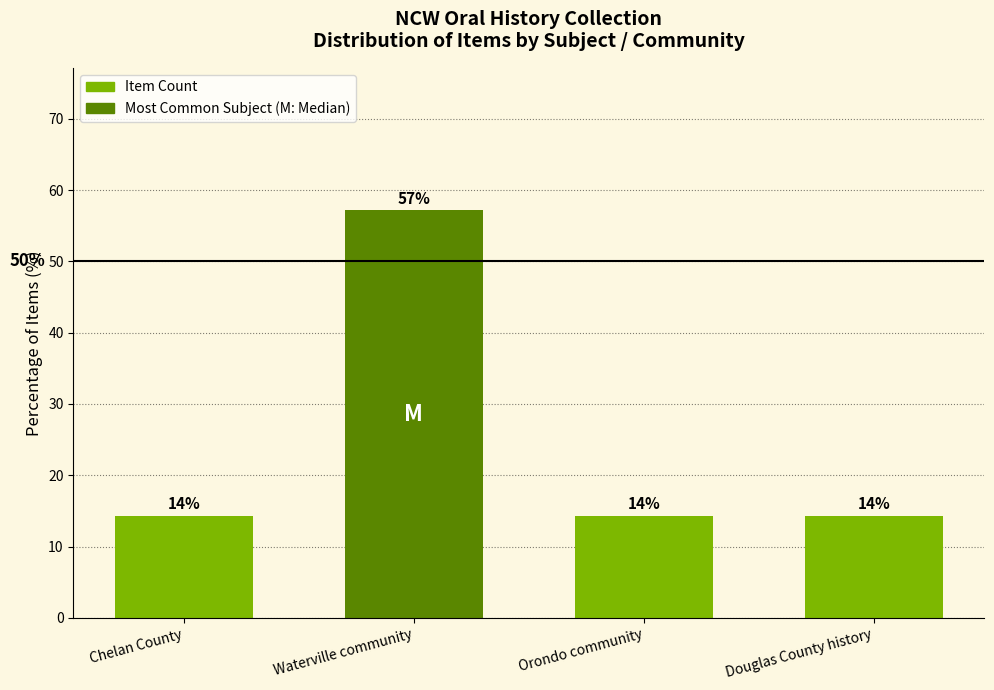

Are the bars horizontal?

No